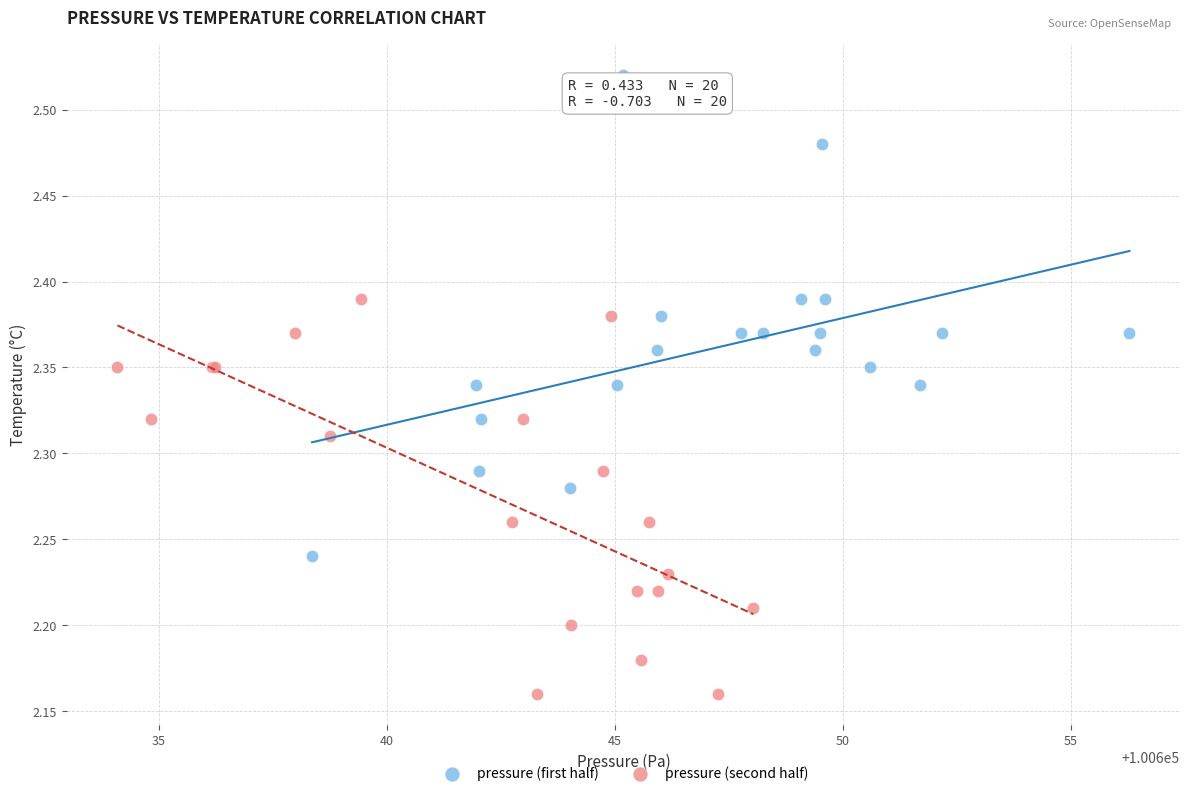

What are all the series names shown in the legend?

pressure (first half), pressure (second half)